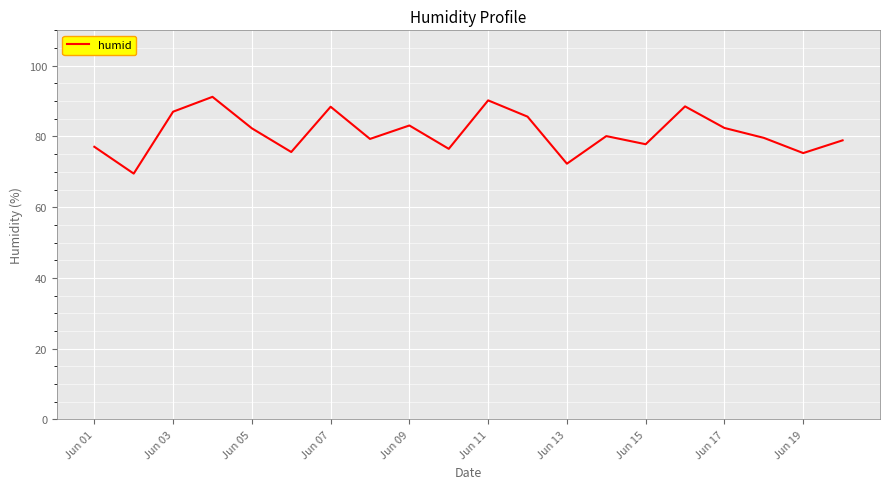

What is the greatest value displayed?

91.2